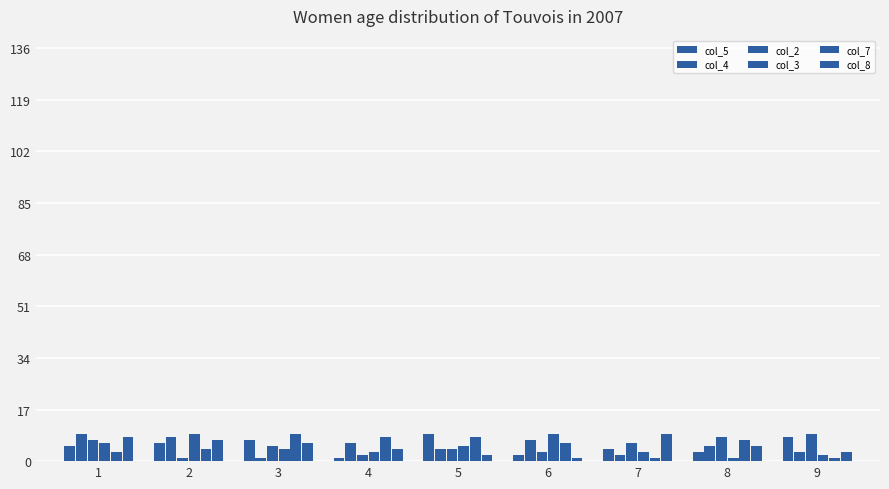

How many bars are there in total?

54